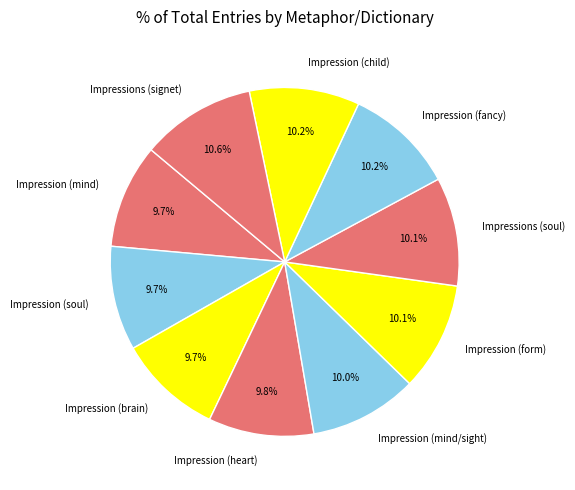

To the nearest percent, what is the combined percentage of Impression (soul) and Impression (mind)?

19%